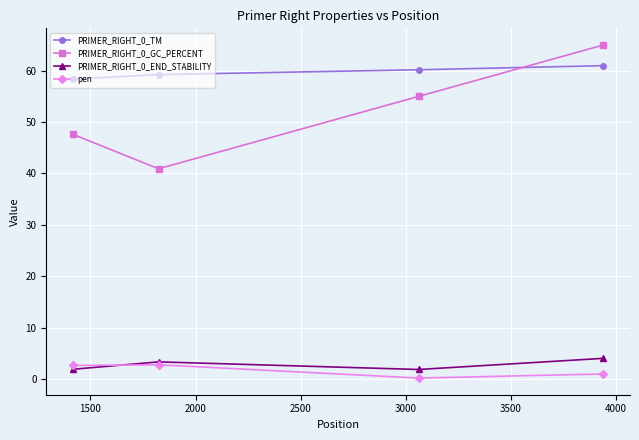

At how many categories does at least one series exceed 19?

4